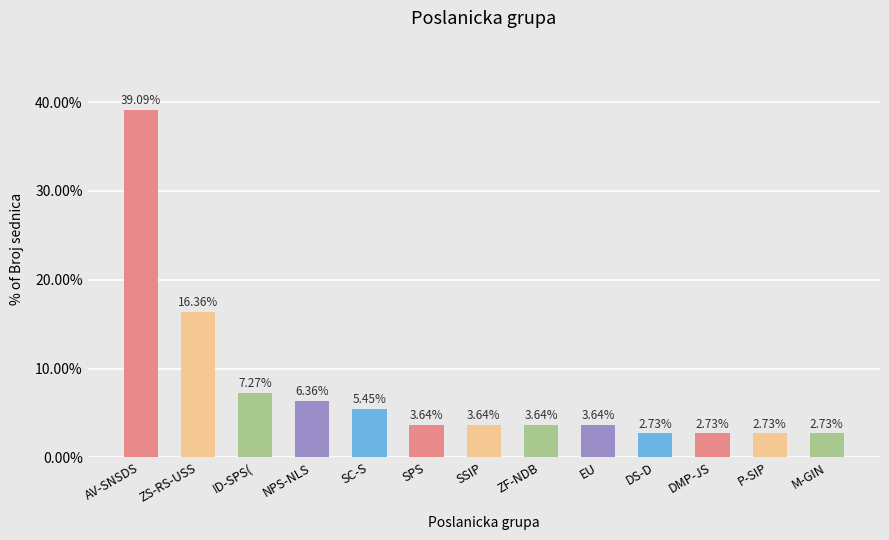

What is the difference between the maximum and minimum values?

36.4